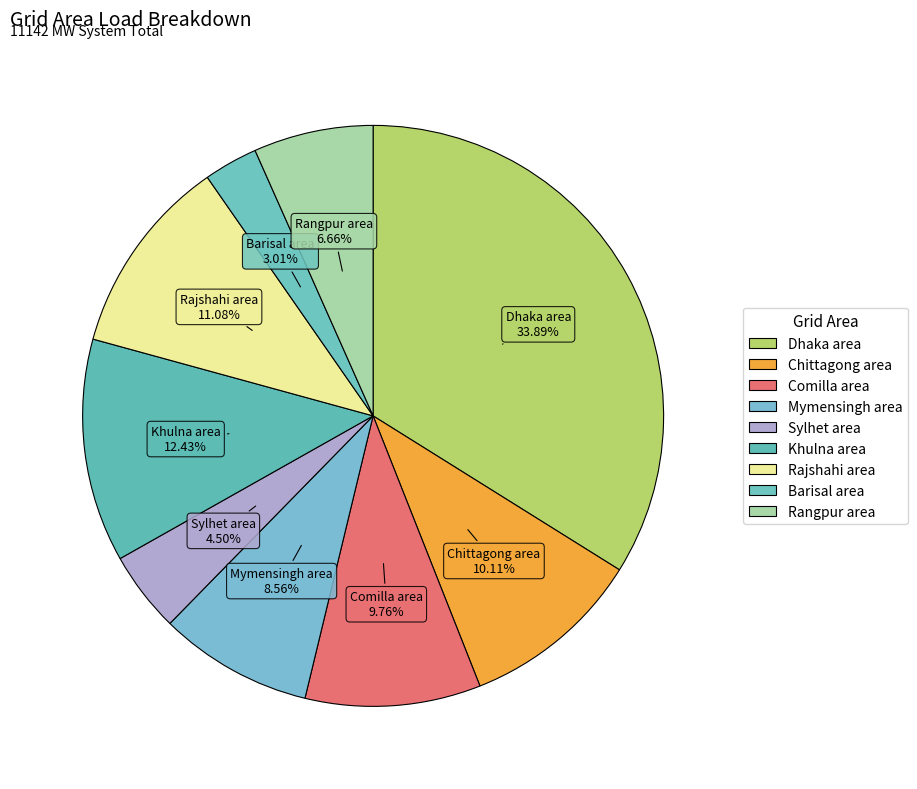

How many segments does this pie chart have?

9